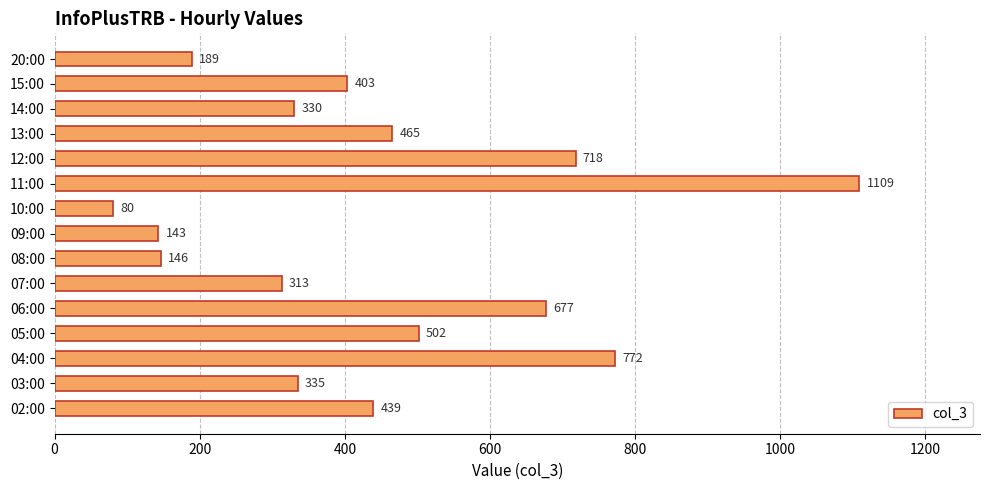

True or false: the data shows 330 at 20:00.

False